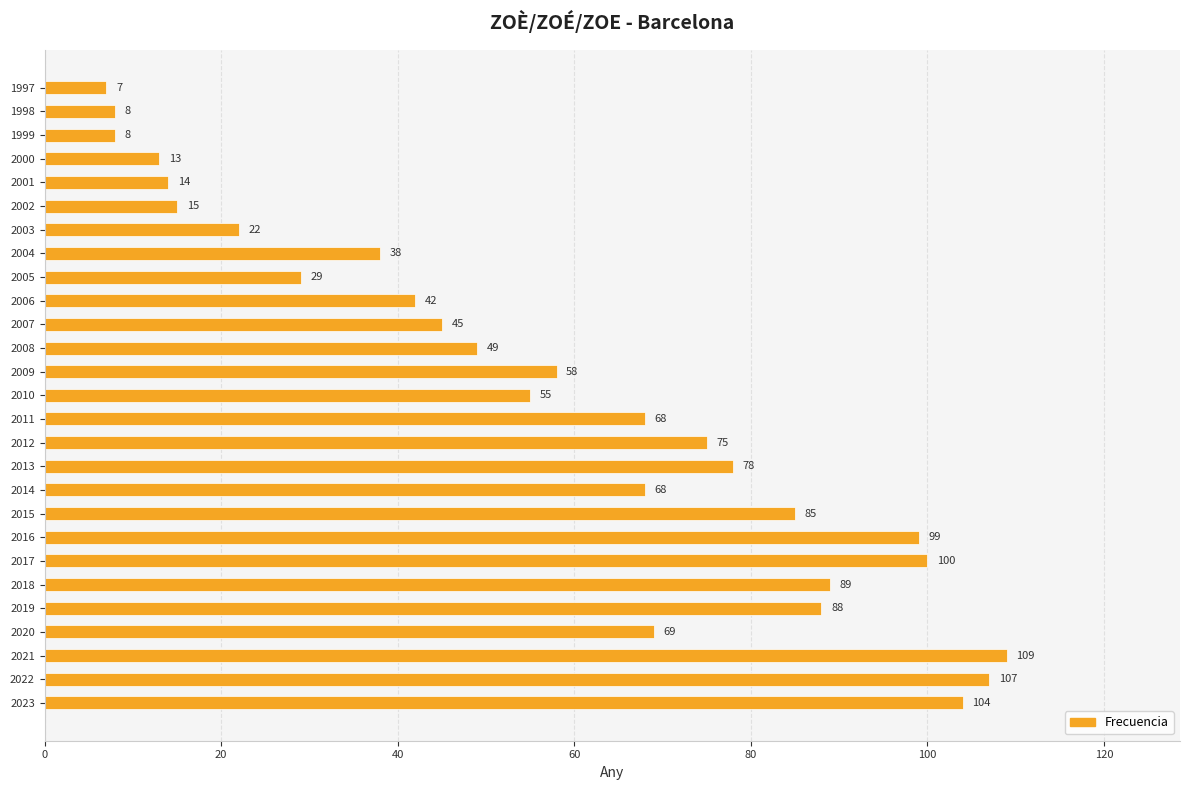

At which label is the value closest to 58?

2009